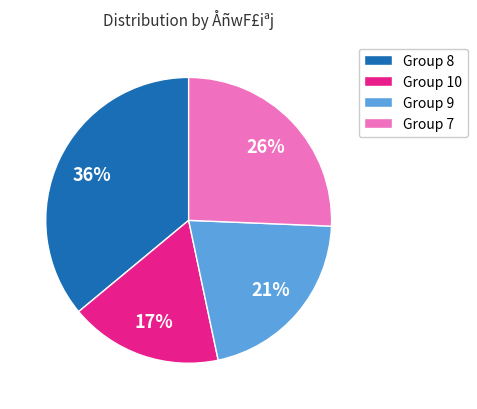

Is it true that Group 9 is 21% of the pie?

True